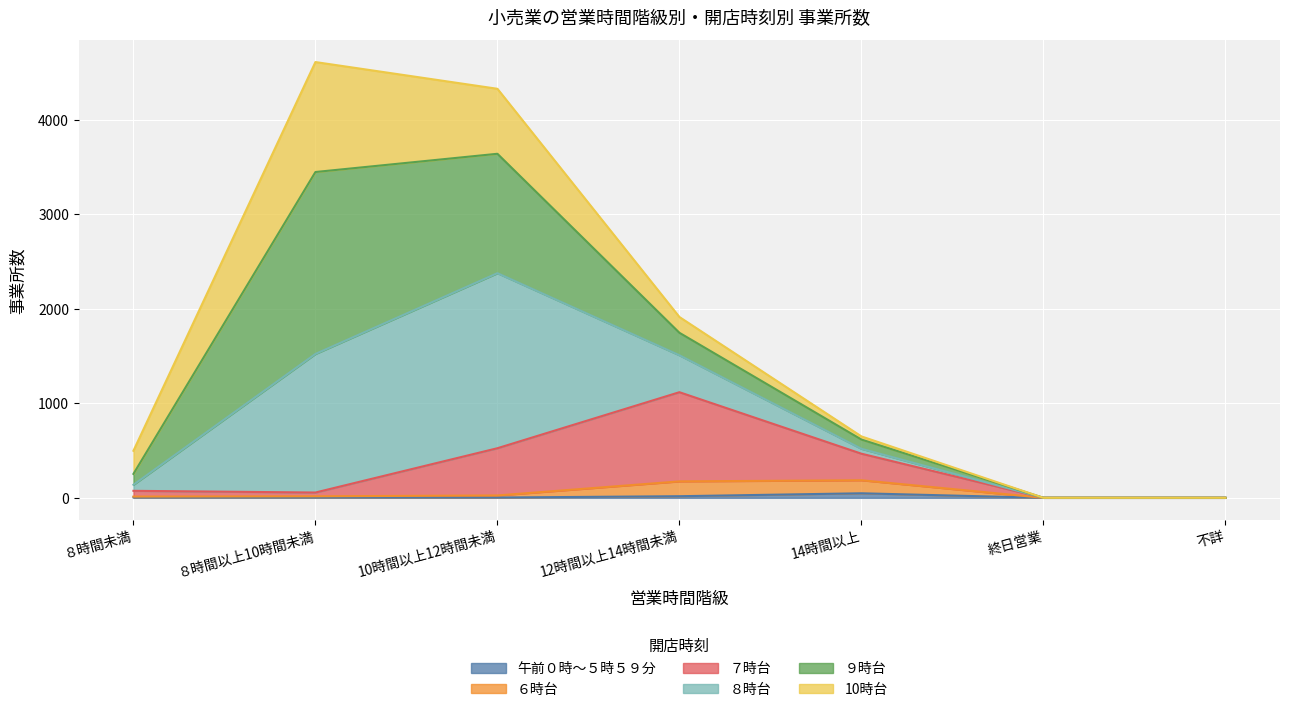

What is the total value across all series at 12時間以上14時間未満?

1914